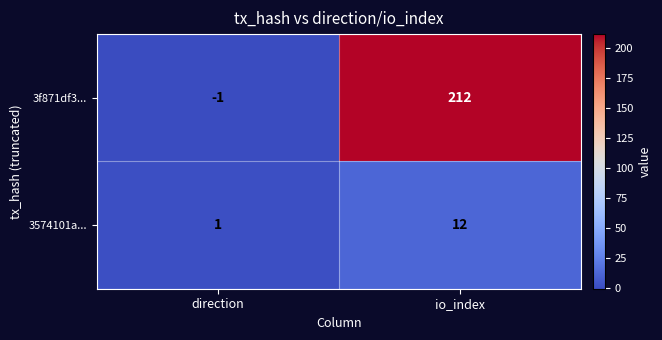

How many values in the 3574101a... series are below 12?

1